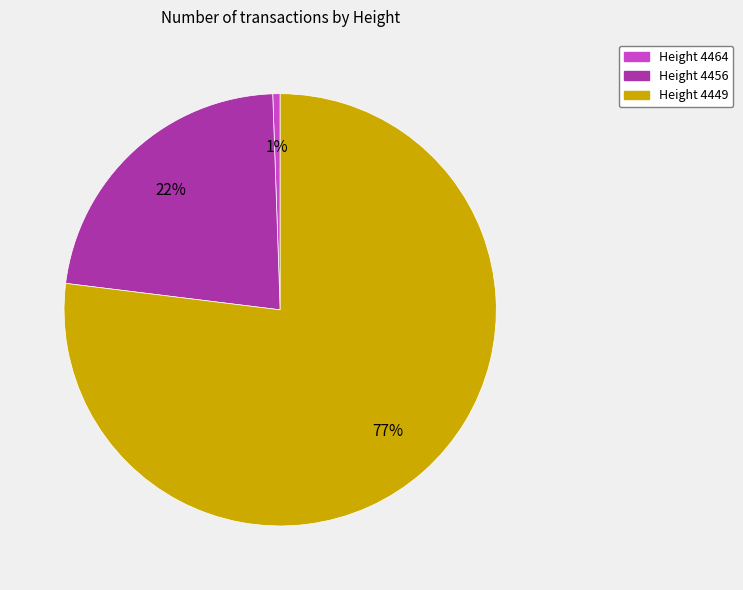

To the nearest percent, what is the difference between the largest and smallest slice percentages?

76%